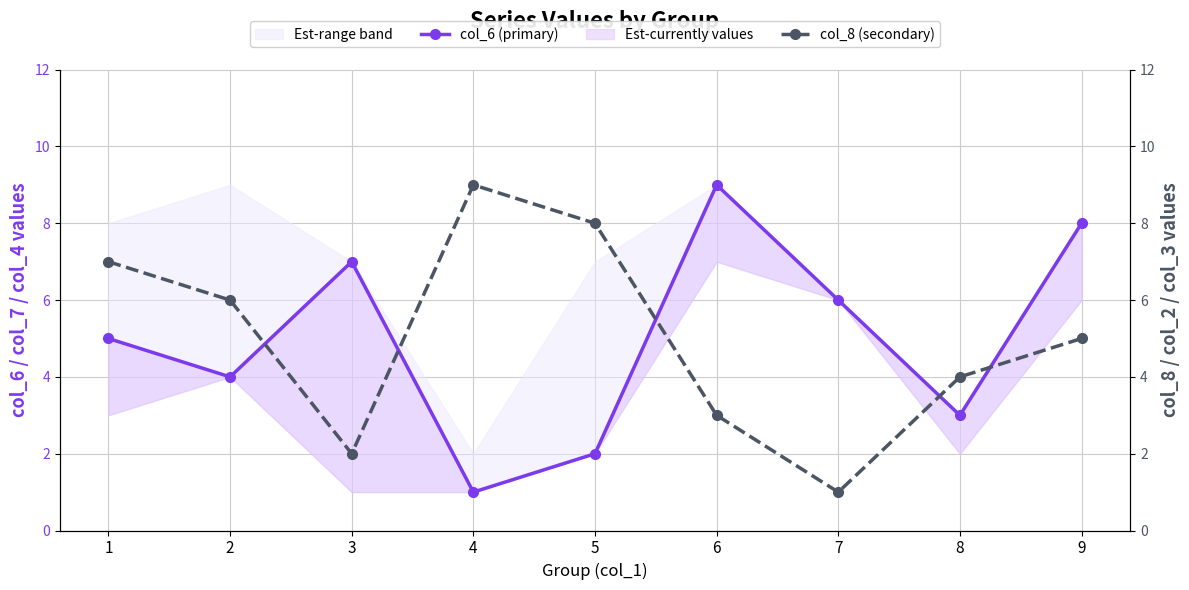

True or false: col_8 (secondary) and col_6 (primary) intersect in this chart.

True